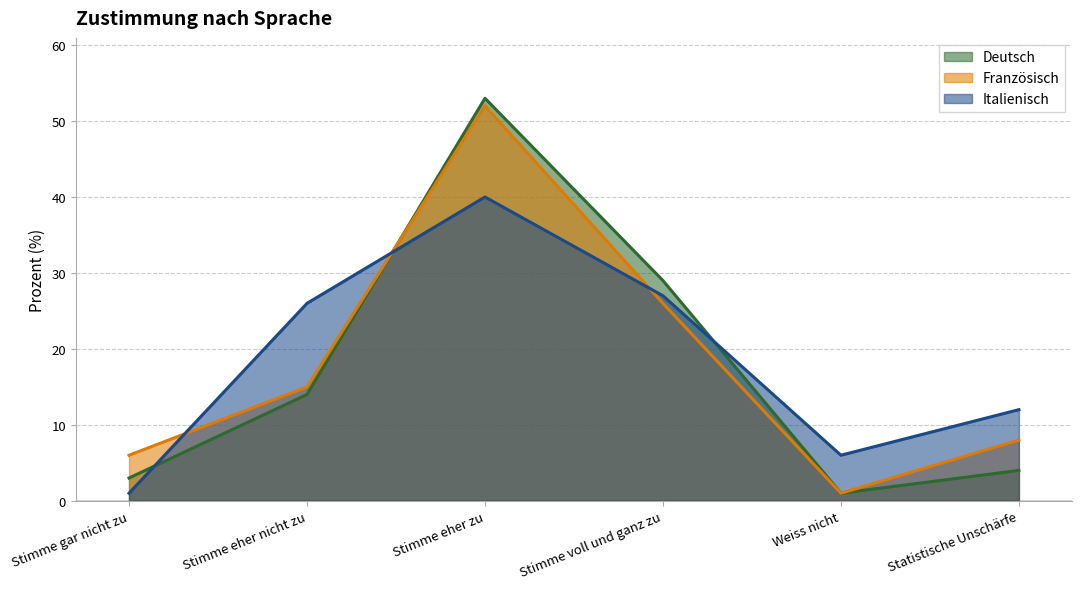

At how many categories does at least one series exceed 18?

3